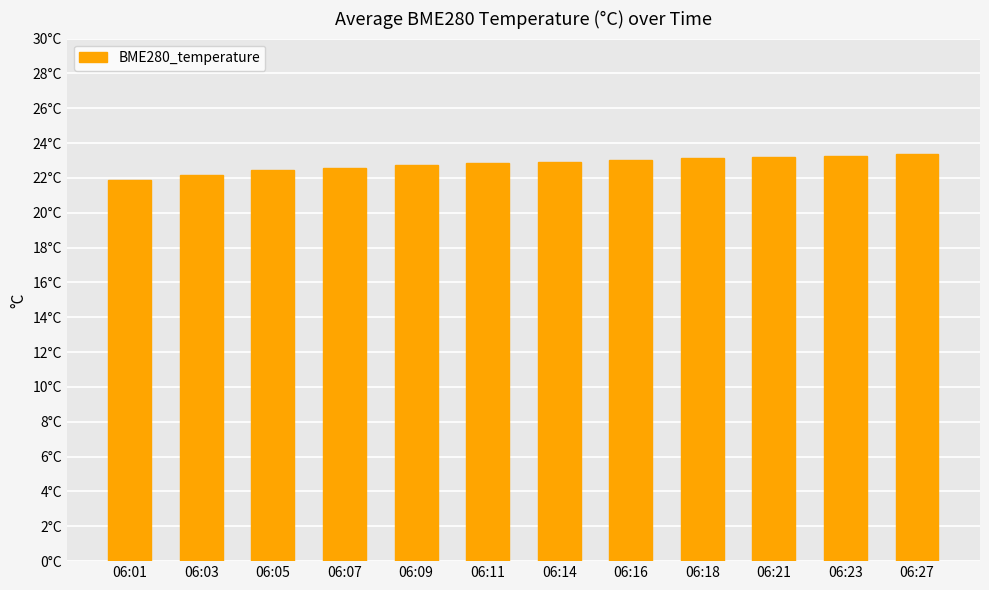

What is the difference between the values at 06:05 and 06:27?

0.9